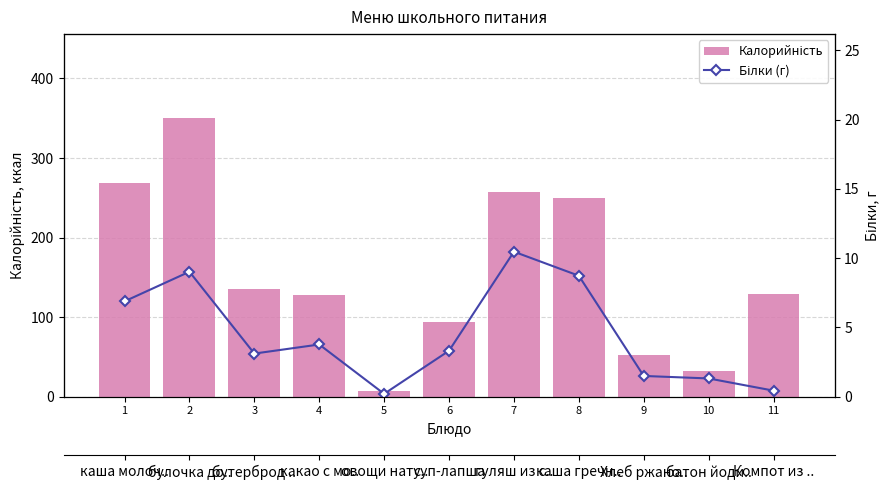

What value does the Калорийність series have at 8?

250.1